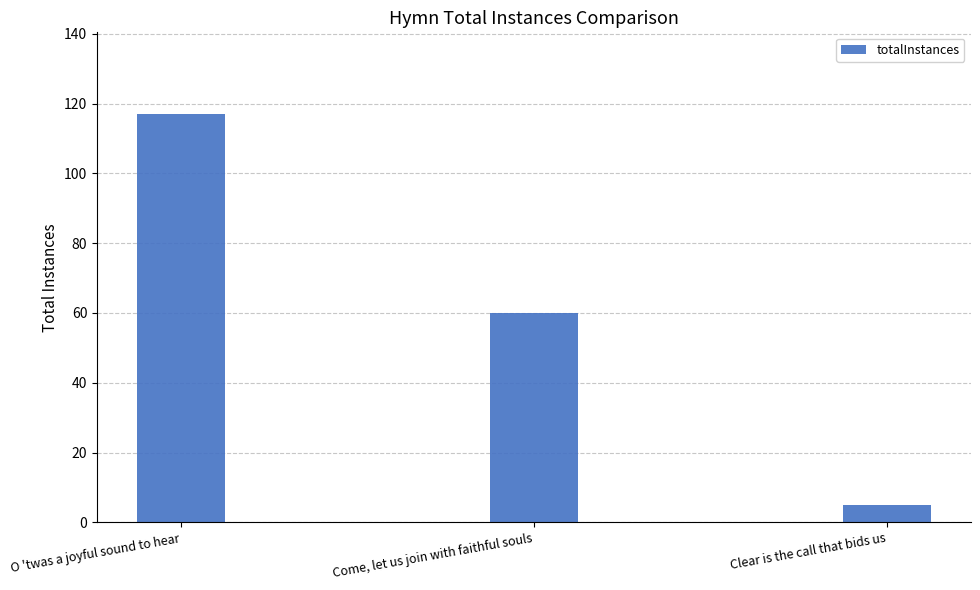

What position from the right is Clear is the call that bids us?

1